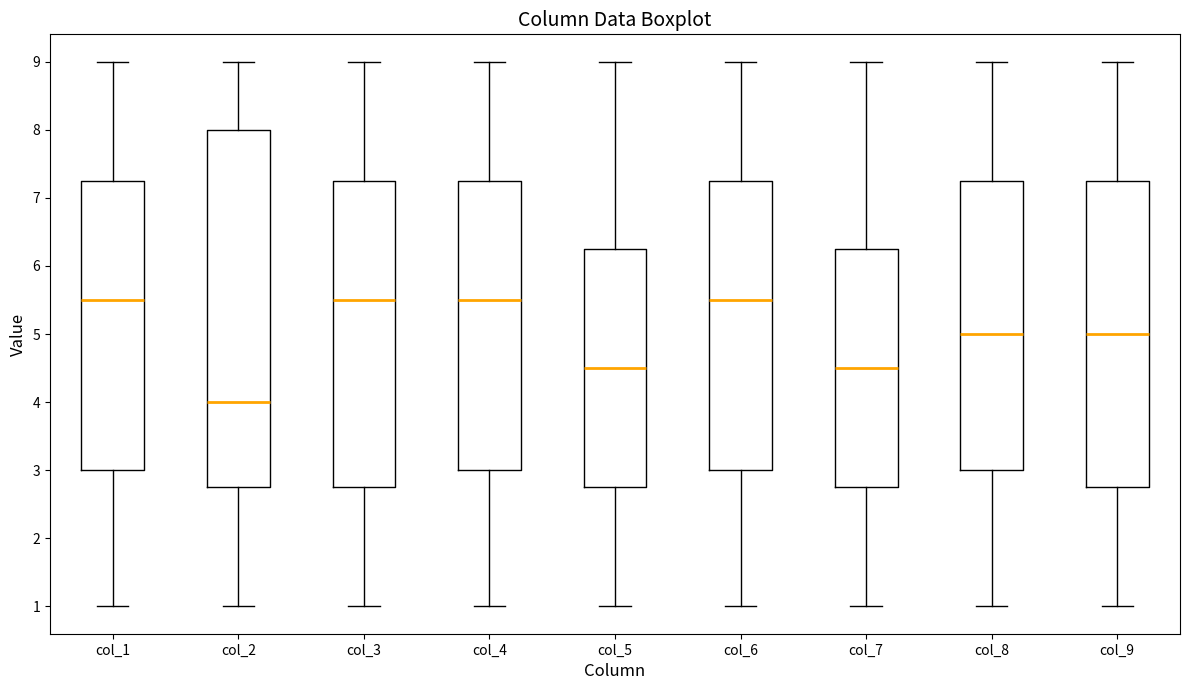

Reading left to right, transcribe this box plot: for each box, give where its median line is, the range the box spans, and where its two whiskers end, as read against the y-axis. The values are not printed on the chart, so give them approximately, as read against the axis.

col_1: median 5.5, box 3.0 to 7.3, whiskers 1.0 to 9.0
col_2: median 4.0, box 2.8 to 8.0, whiskers 1.0 to 9.0
col_3: median 5.5, box 2.8 to 7.3, whiskers 1.0 to 9.0
col_4: median 5.5, box 3.0 to 7.3, whiskers 1.0 to 9.0
col_5: median 4.5, box 2.8 to 6.3, whiskers 1.0 to 9.0
col_6: median 5.5, box 3.0 to 7.3, whiskers 1.0 to 9.0
col_7: median 4.5, box 2.8 to 6.3, whiskers 1.0 to 9.0
col_8: median 5.0, box 3.0 to 7.3, whiskers 1.0 to 9.0
col_9: median 5.0, box 2.8 to 7.3, whiskers 1.0 to 9.0